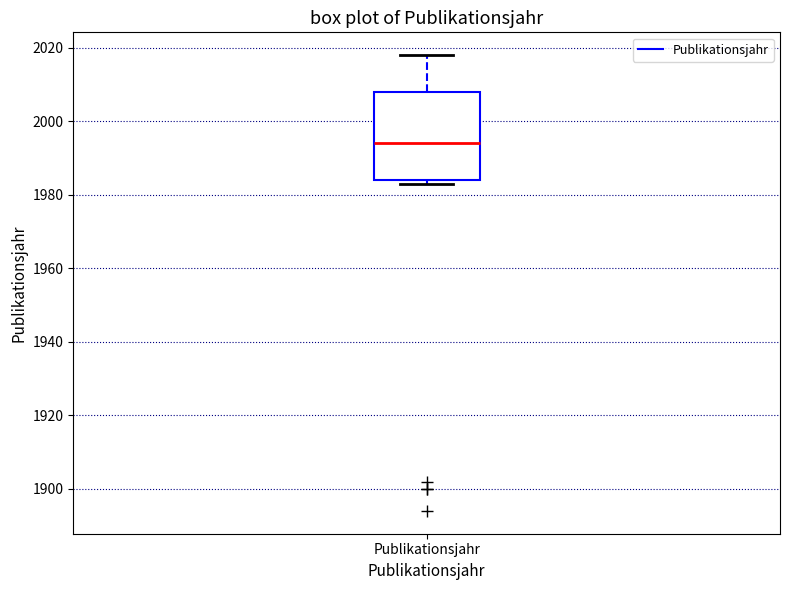

Transcribe this box plot: give where the median line is, the range the box spans, and where the two whiskers end, as read against the y-axis. The values are not printed on the chart, so give them approximately, as read against the axis.

median 1994, box 1984 to 2008, whiskers 1984 (just below the box's lower edge) to 2018